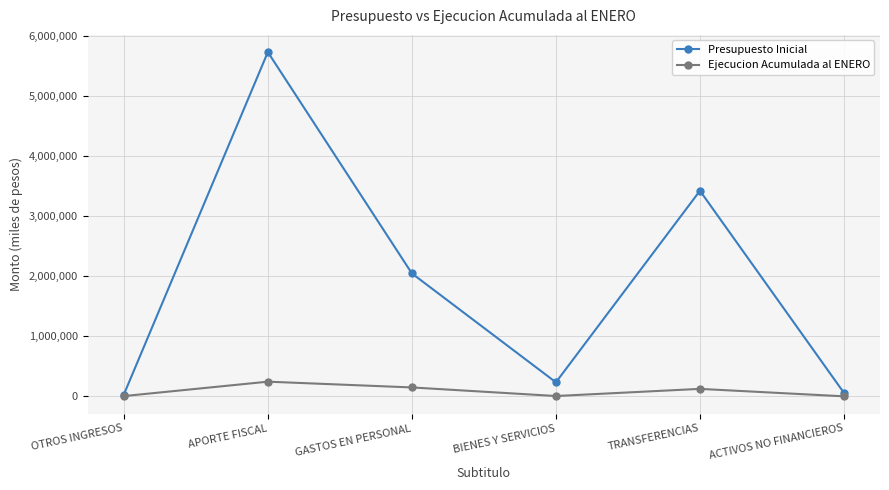

What is the highest value of the Presupuesto Inicial series?

5732069